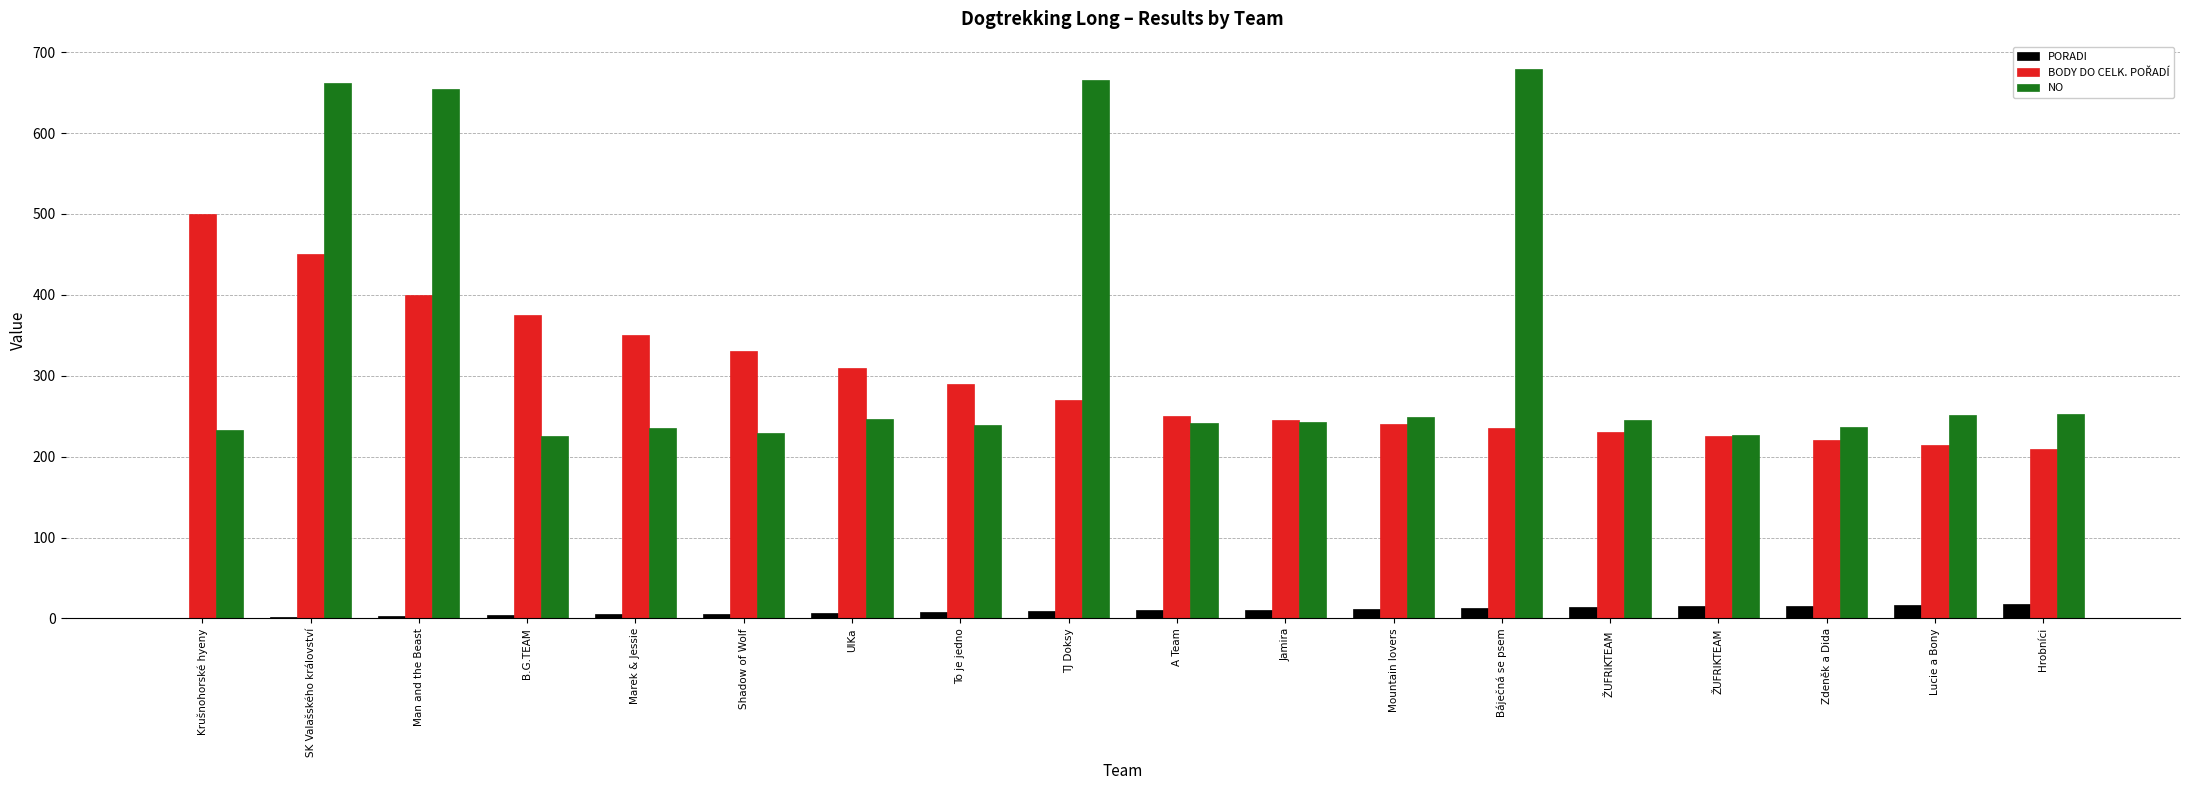

Which series changed the most between Báječná se psem and Hrobníci?

NO